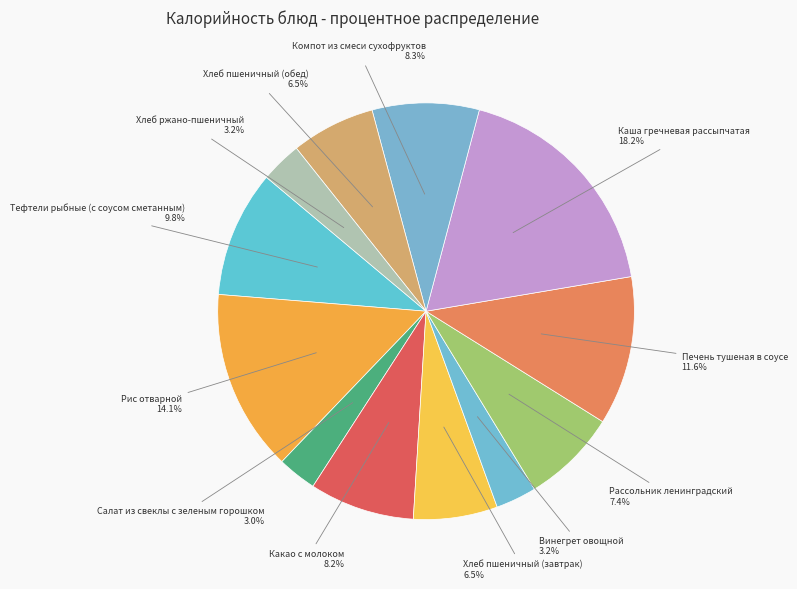

Which slice is the largest?

Каша гречневая рассыпчатая